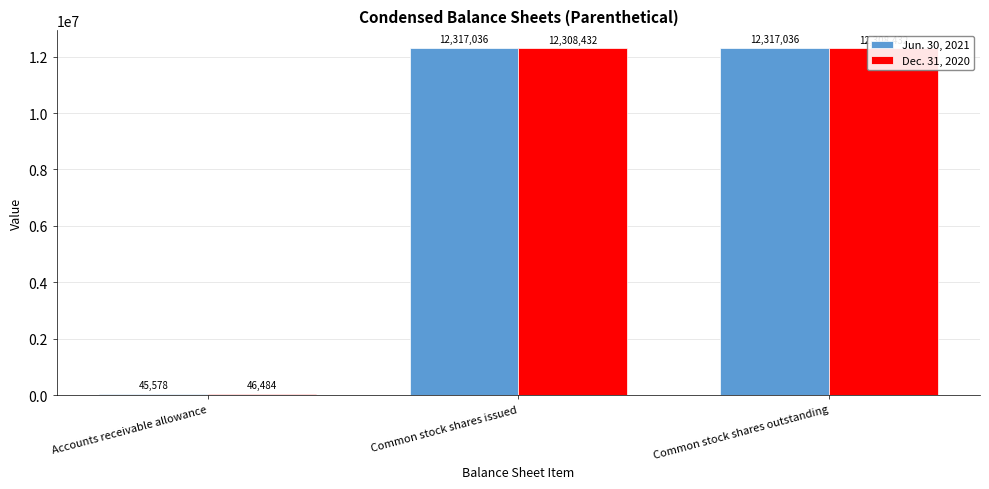

What is the lowest value of the Dec. 31, 2020 series?

46484